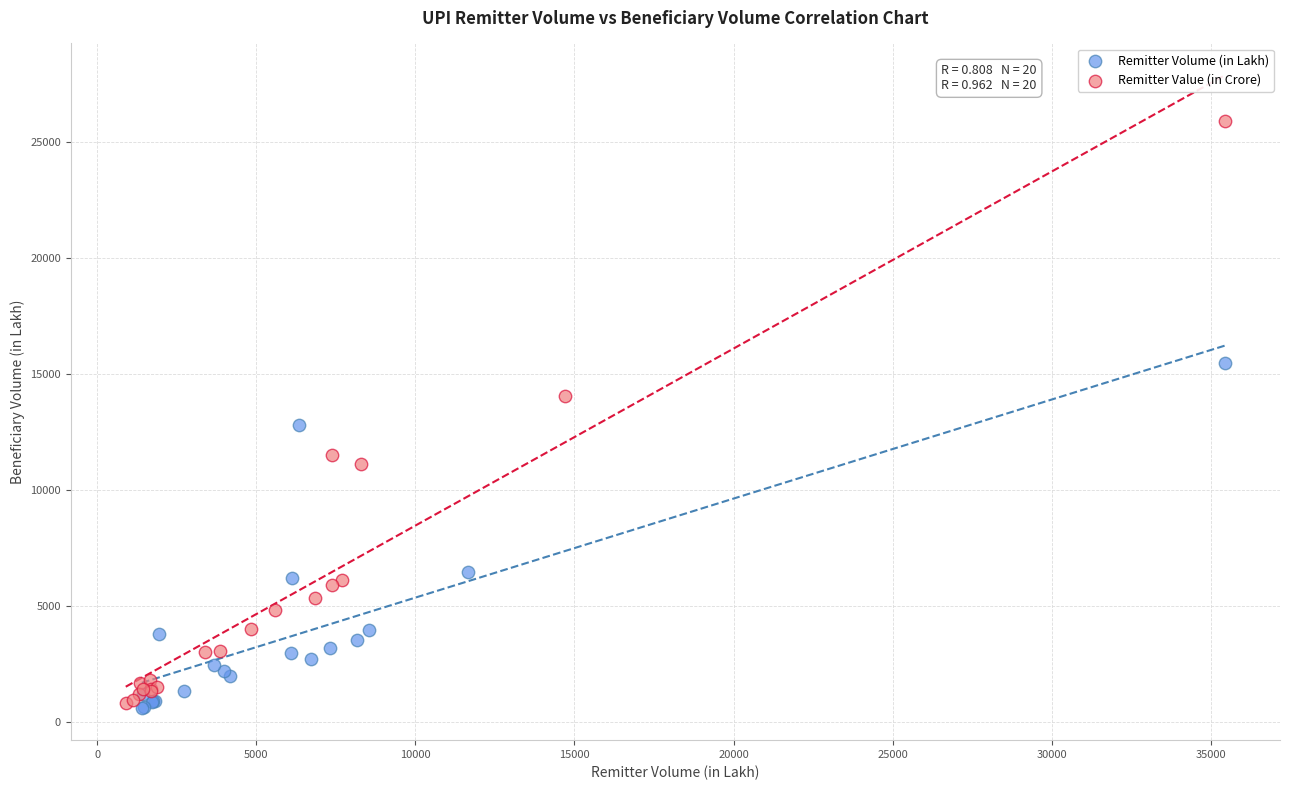

Which series has the widest spread of Y values?

Remitter Value (in Crore)